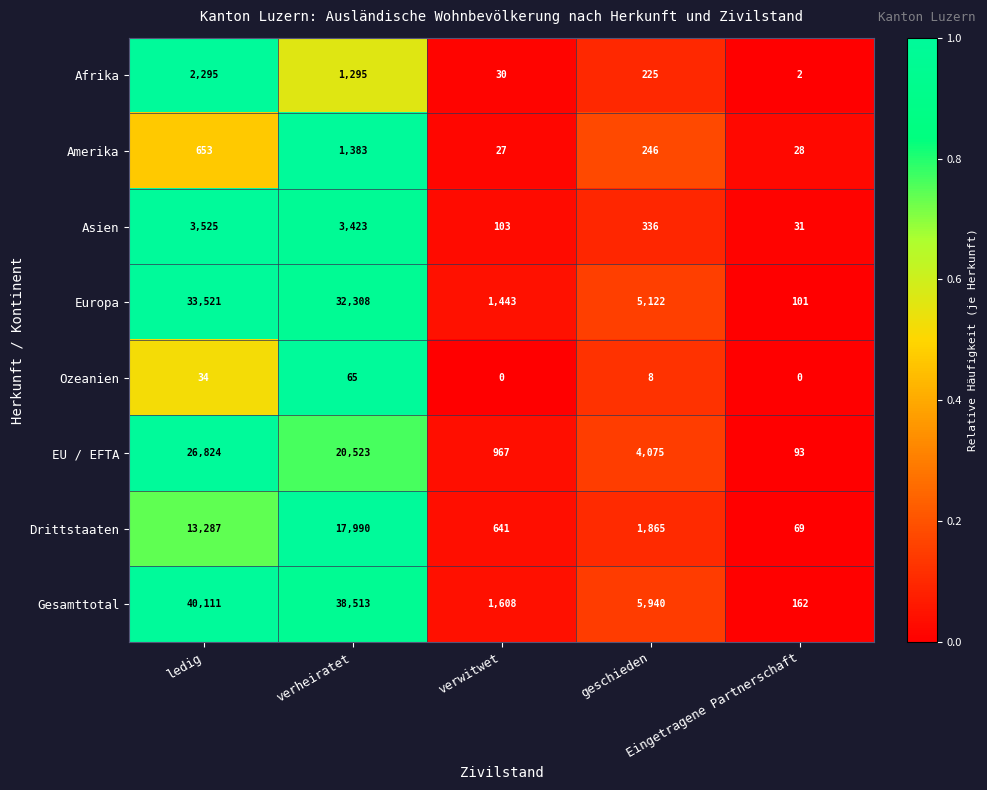

At how many categories does at least one series exceed 0?

5